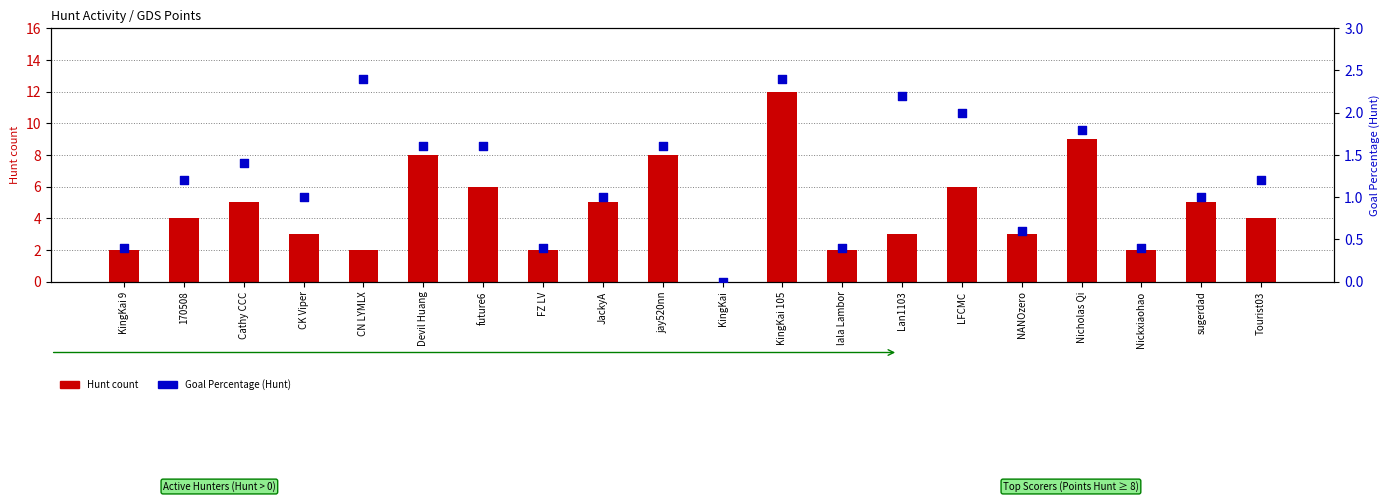

Which series reaches the maximum Y coordinate?

Hunt count